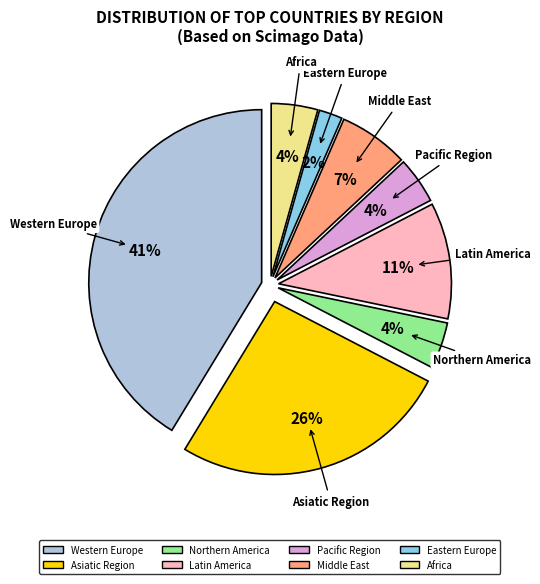

To the nearest percent, what portion does Northern America represent?

4%